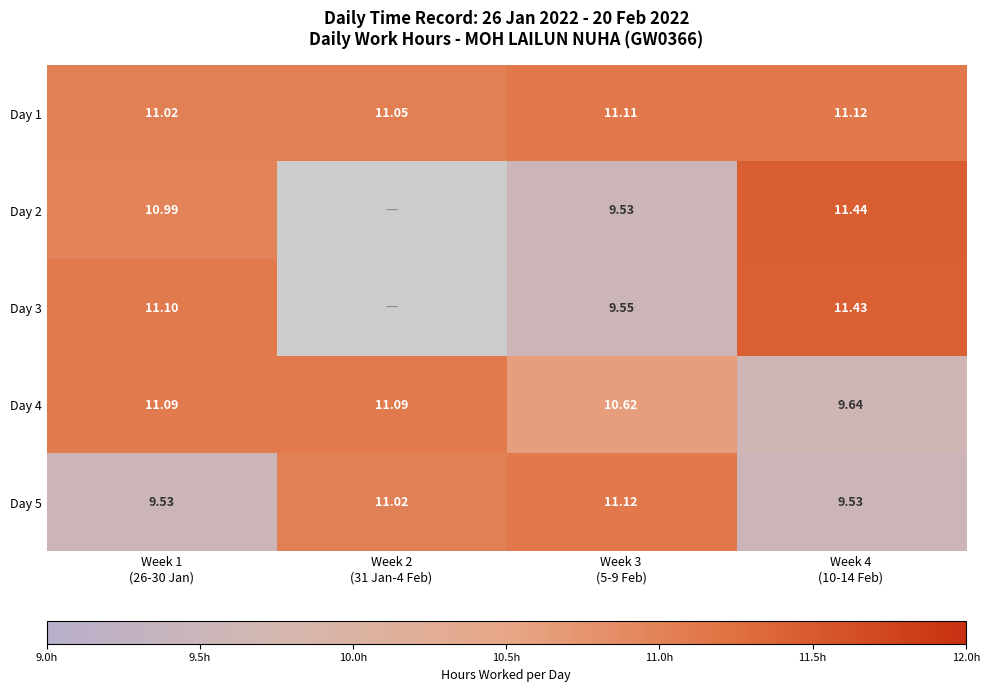

How many data points does each series have?

4